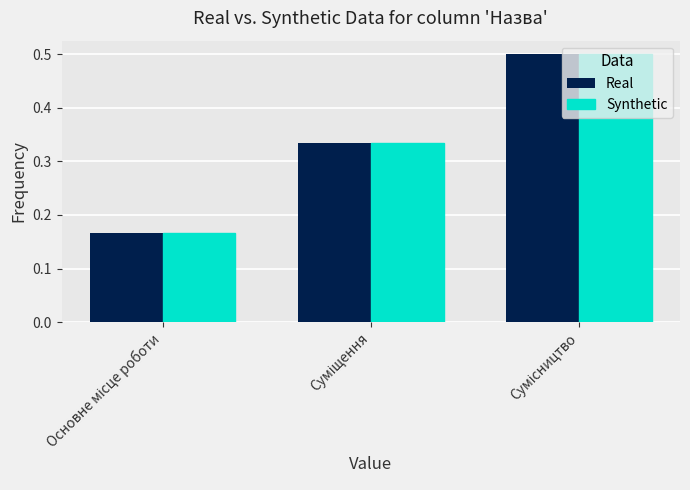

What is the sum of all Real values?

1.0